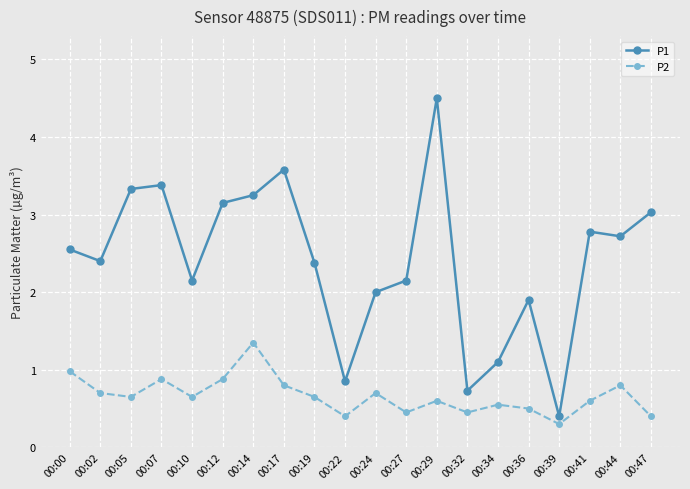

How many categories are shown in the chart?

20